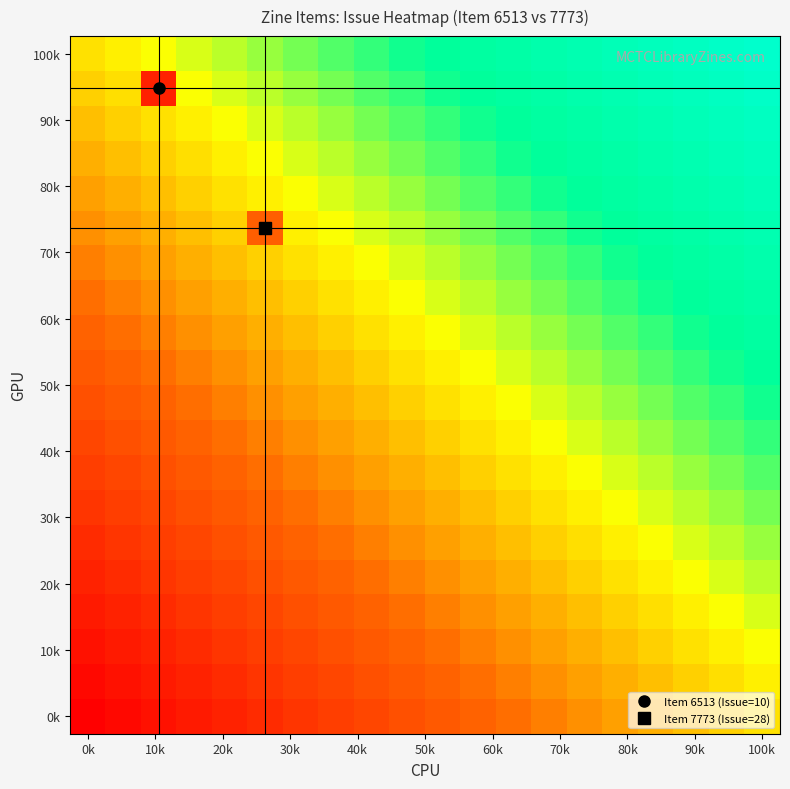

How many series are shown in this chart?

20